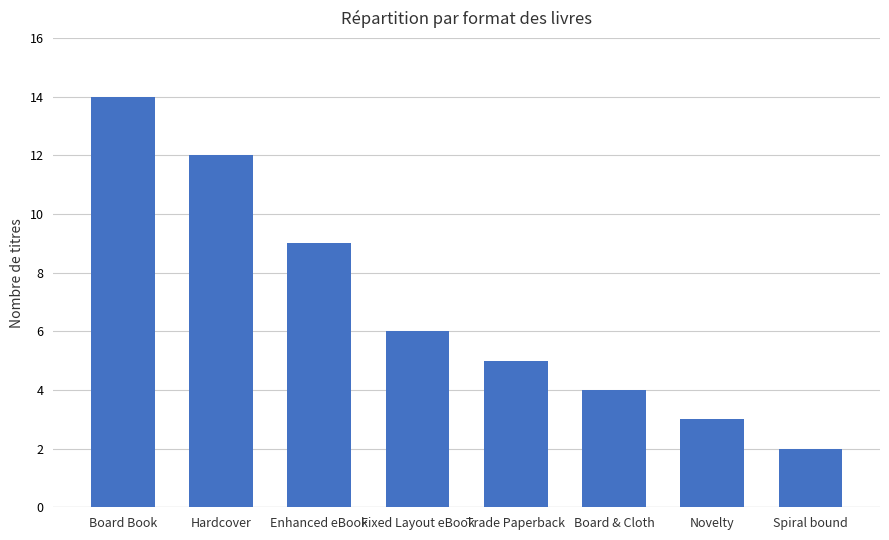

At which category does the chart reach its peak across all series?

Board Book